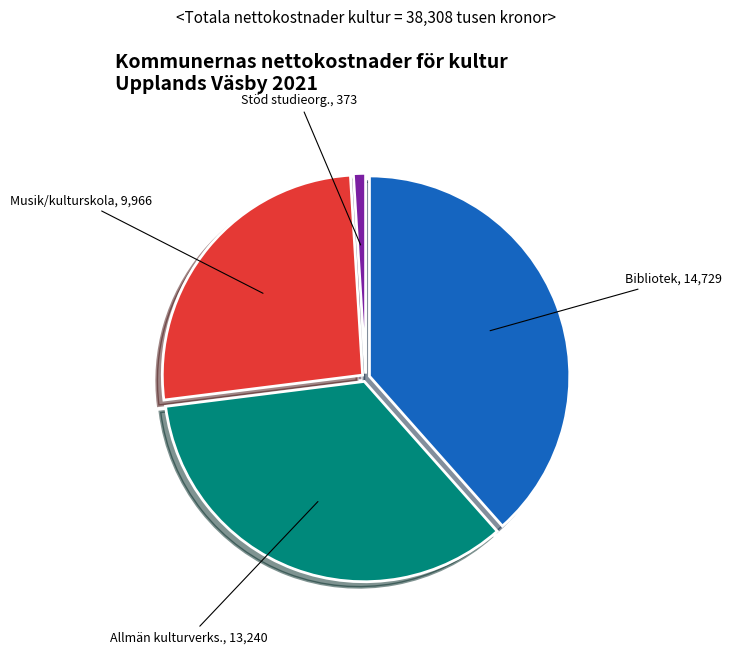

Which category has the smallest portion of the pie?

Stöd studieorg.